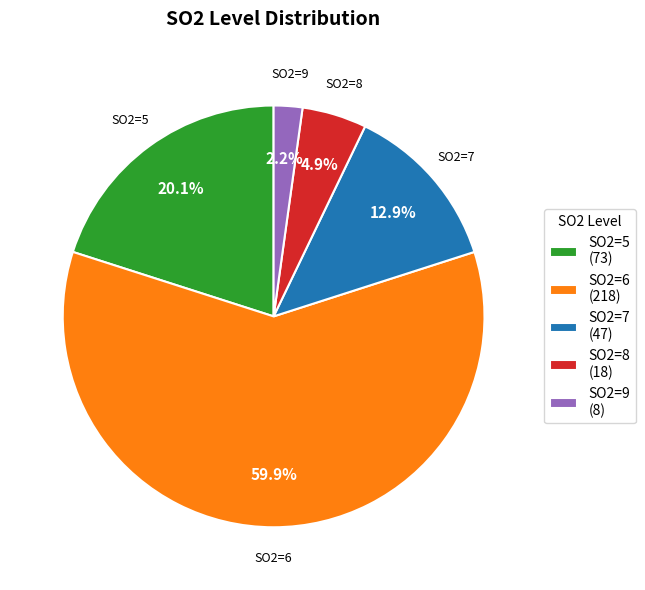

Does SO2=6 account for over 50% of the chart?

Yes